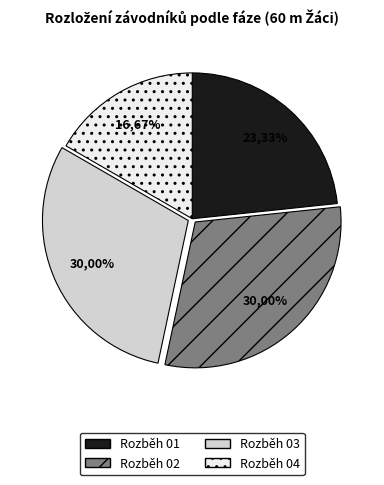

Rank the categories by value from lowest to highest.

Rozběh 04, Rozběh 01, Rozběh 02, Rozběh 03